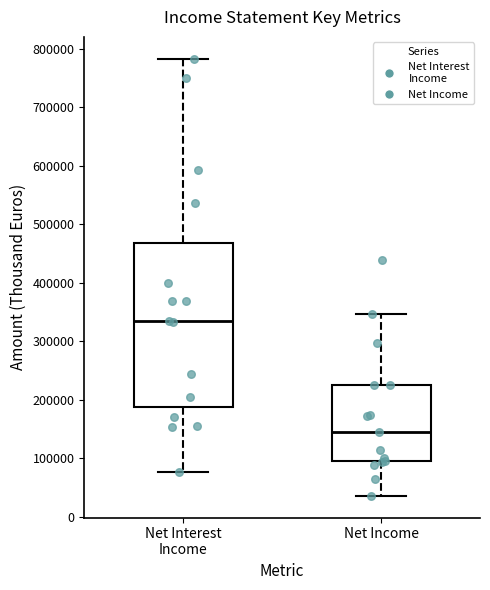

Reading left to right, transcribe this box plot: for each box, give where its median line is, the range the box spans, and where its two whiskers end, as read against the y-axis. The values are not printed on the chart, so give them approximately, as read against the axis.

Net Interest Income: median 330000, box 190000 to 470000, whiskers 80000 to 780000
Net Income: median 140000, box 90000 to 220000, whiskers 40000 to 350000